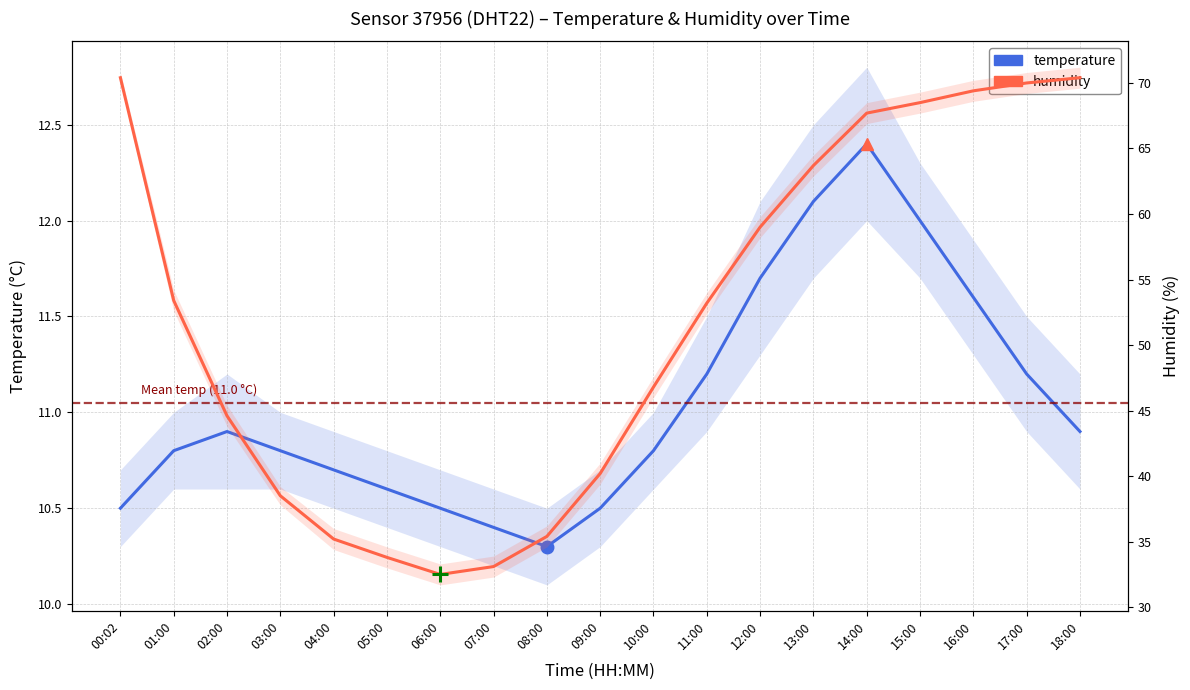

Between 09:00 and 17:00, which is larger?

17:00